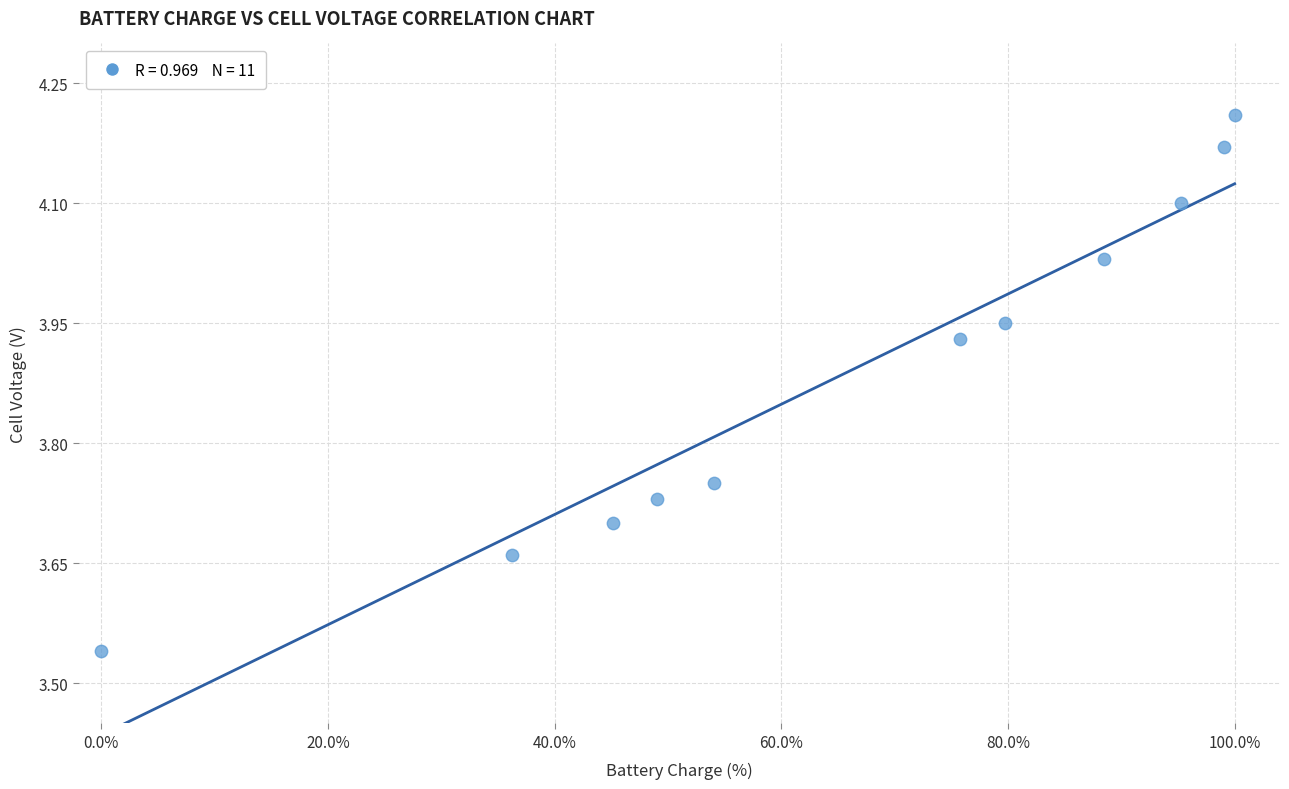

What is the average X value?

65.7